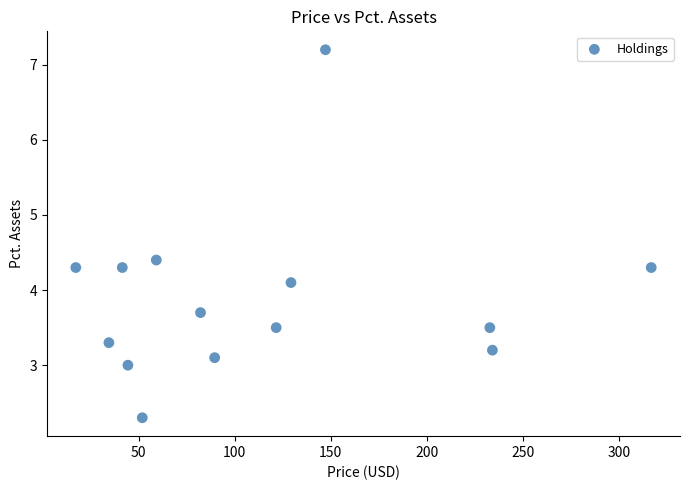

What Y value in the scatter plot is closest to 4?

4.1